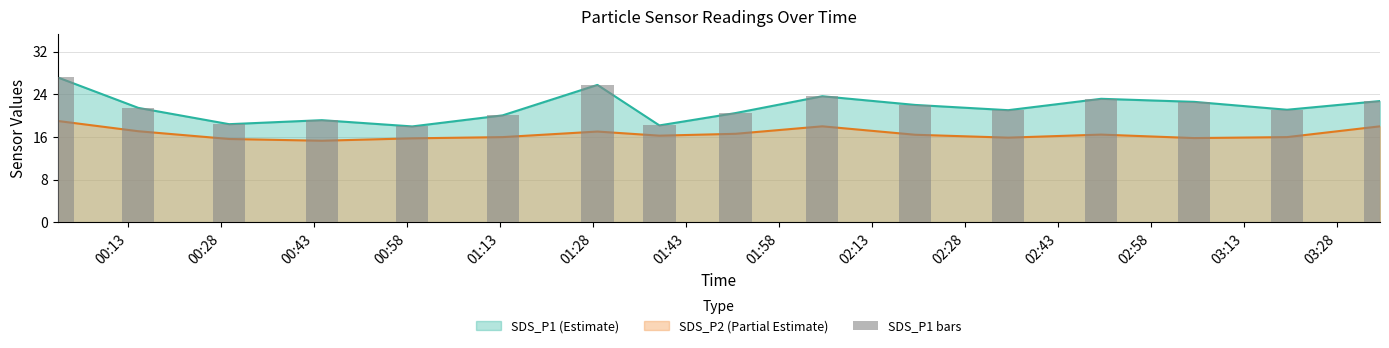

At which label is the value closest to 22?

02:43